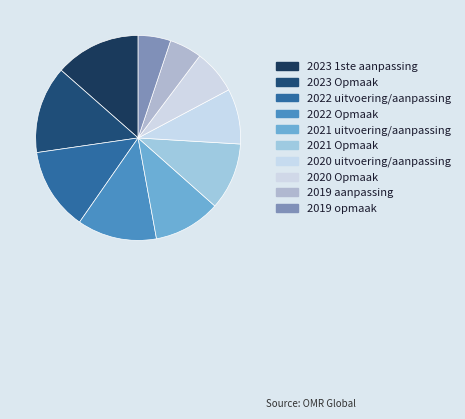

The 2021 uitvoering/aanpassing slice represents 18% of the pie. True or false?

False